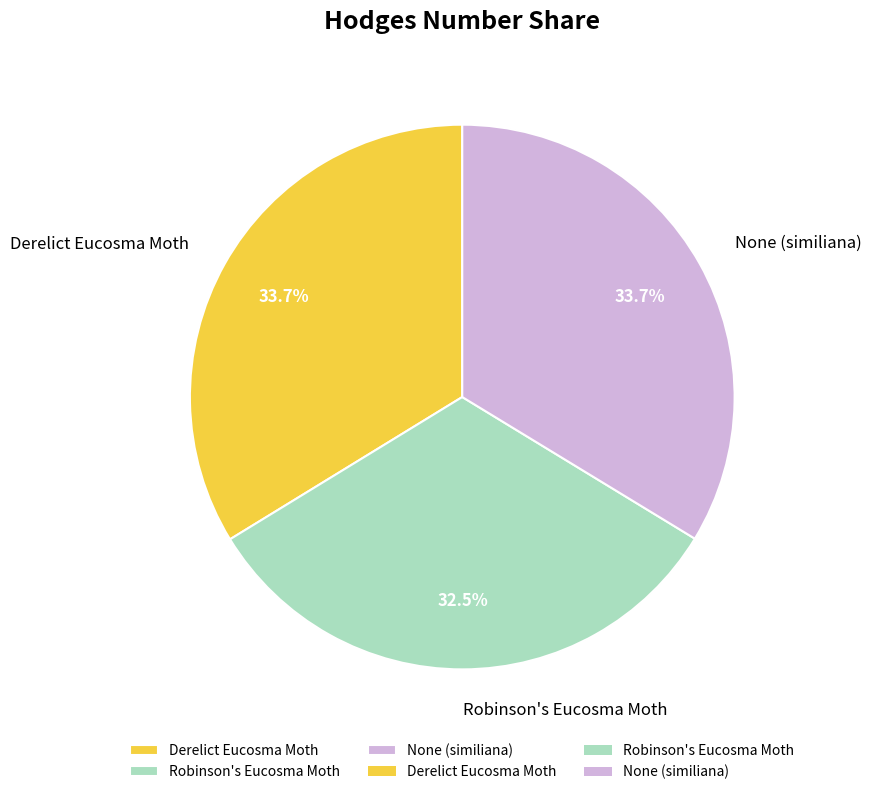

Does any single category account for the majority?

No